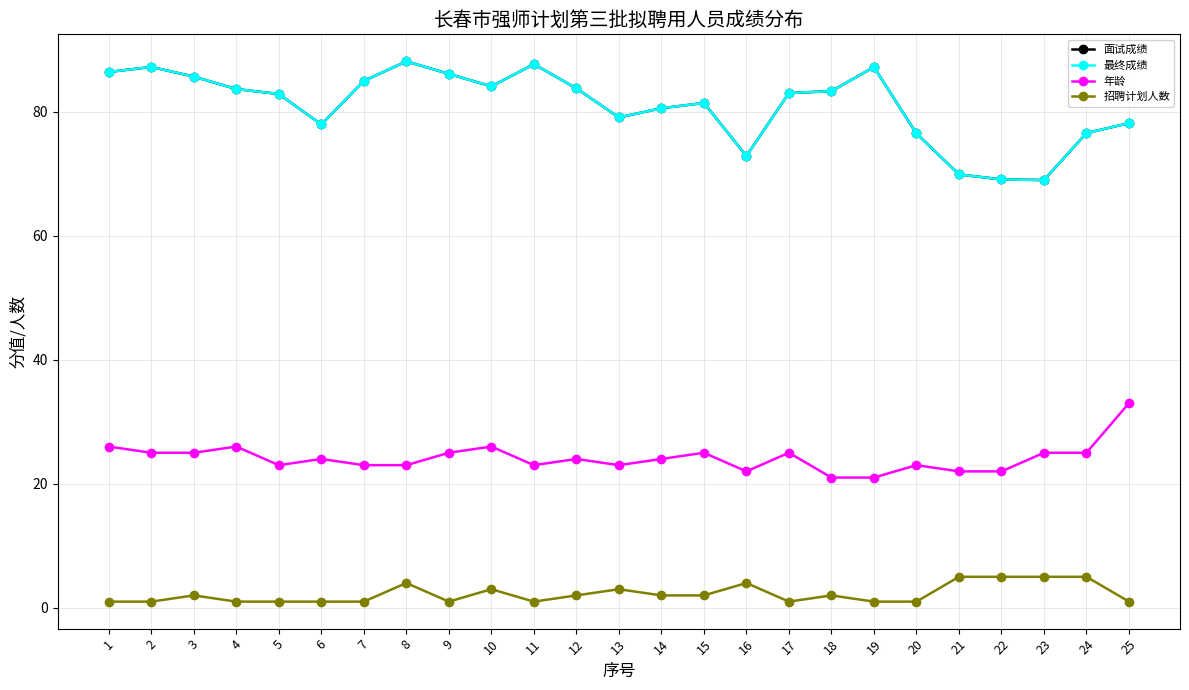

True or false: 年龄 and 最终成绩 intersect in this chart.

False